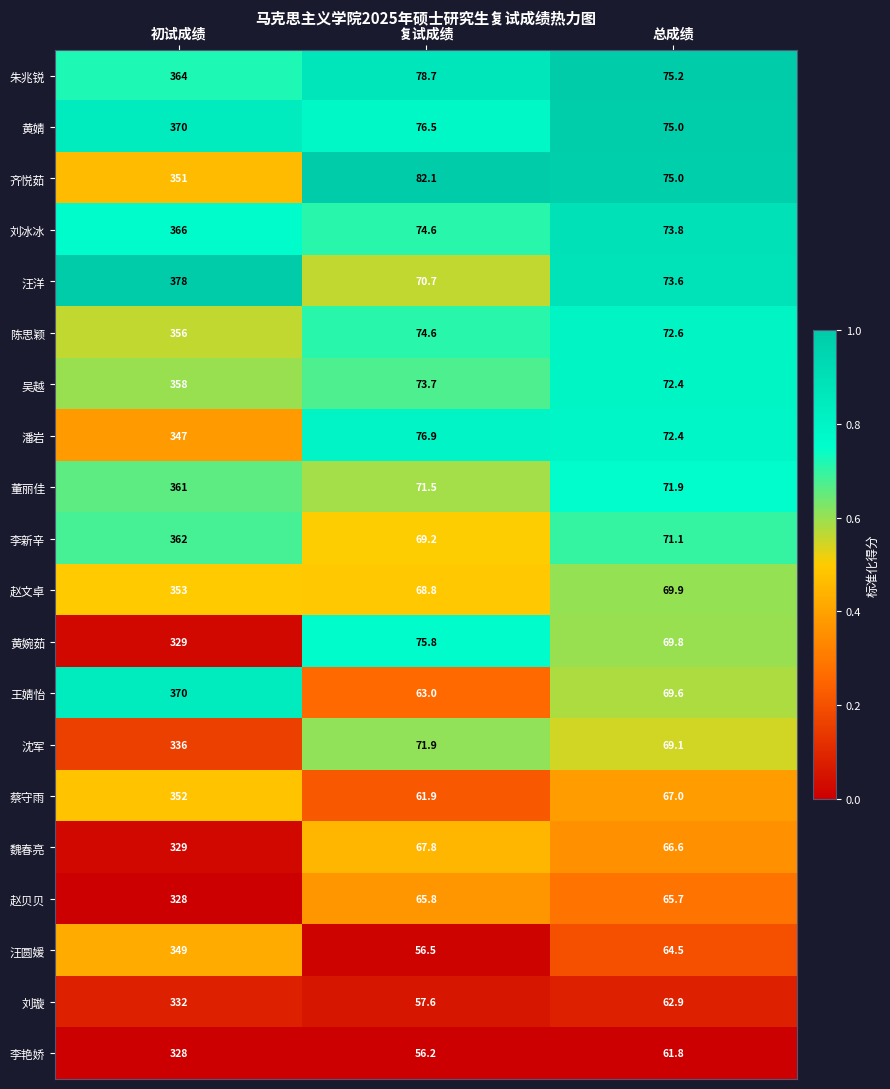

At which category does the chart reach its peak across all series?

初试成绩